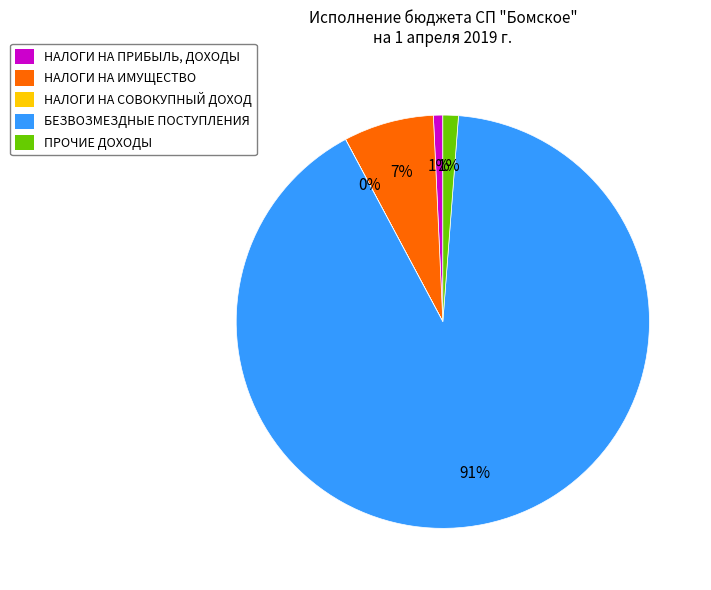

To the nearest percent, what is the average slice percentage?

20%